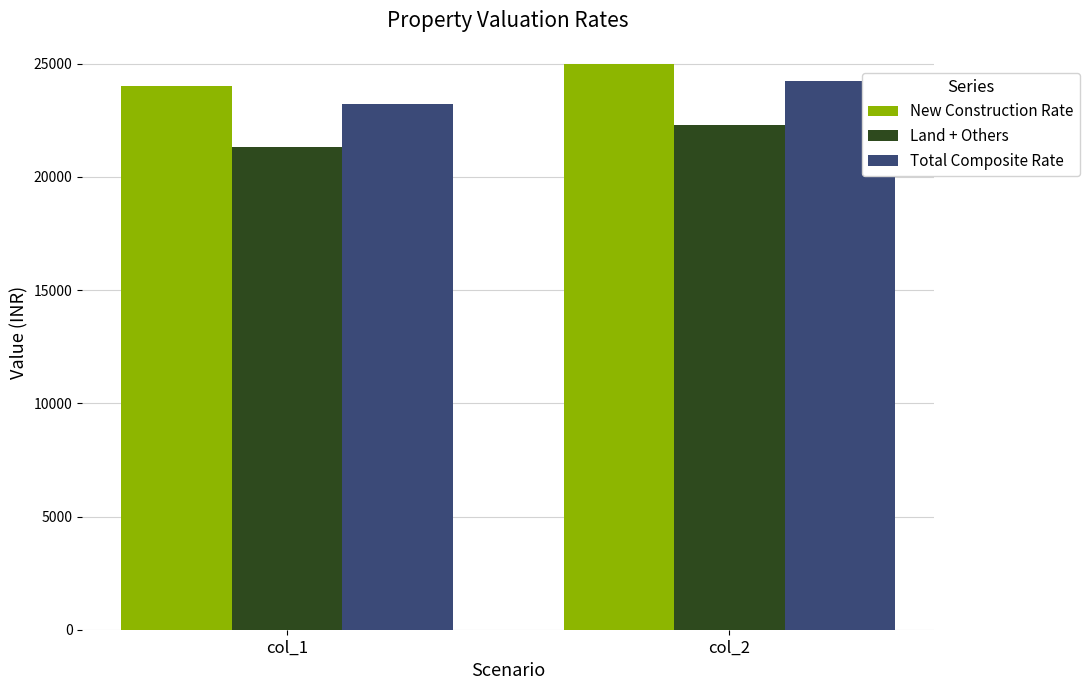

What is the spread (max minus min) of values at col_1?

2700.0